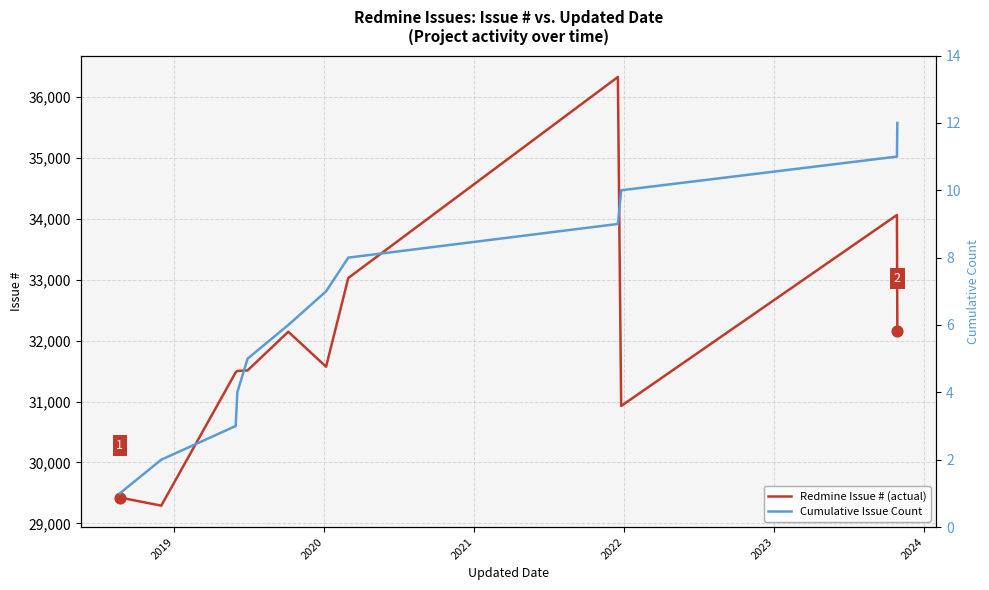

Is the value of Cumulative Issue Count at 2021 greater than the value of Redmine Issue # (actual) at 2019?

No